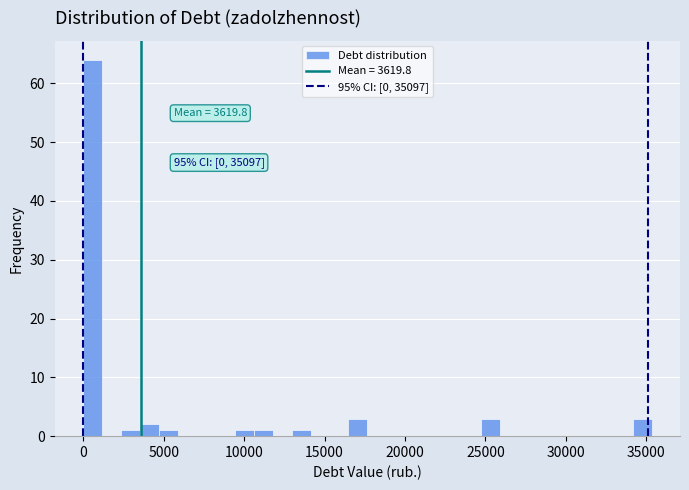

Around what value on the x-axis is the tallest bar? Give the approximate position of its centre, as read against the axis.

500